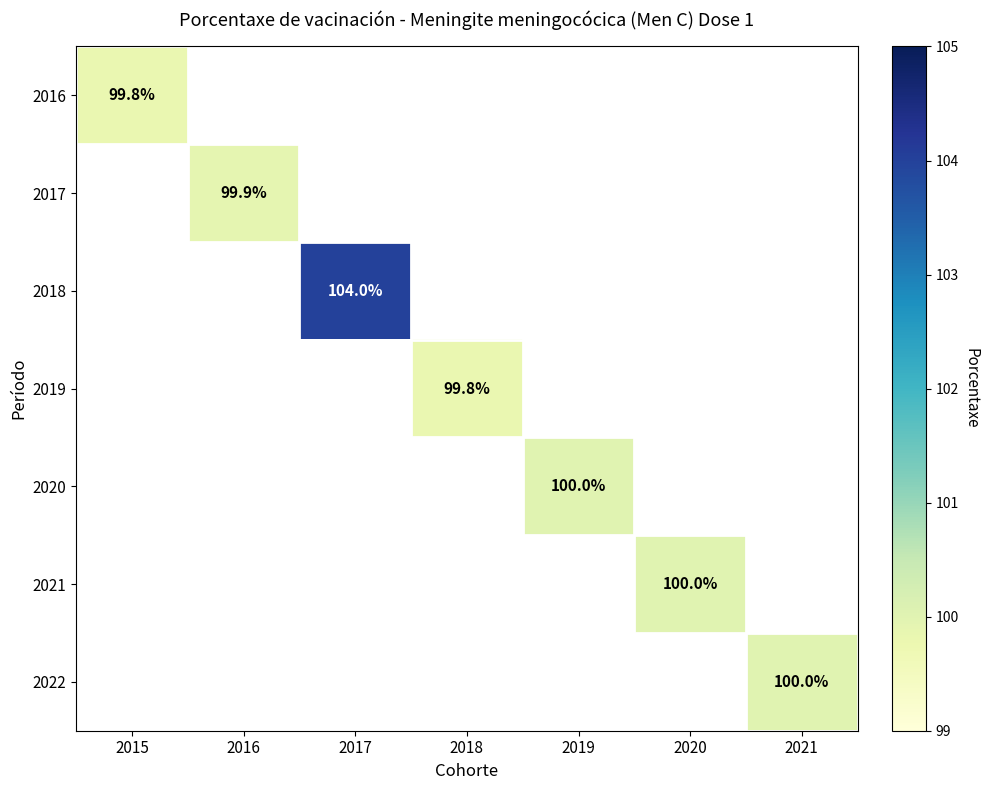

At which category does the chart reach its minimum across all series?

2015